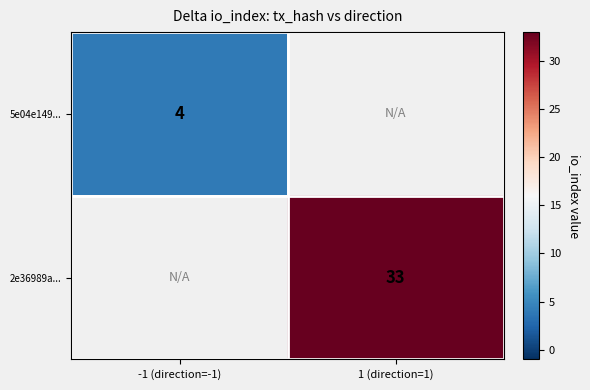

The value of 5e04e149... at -1 (direction=-1) is 4. True or false?

True